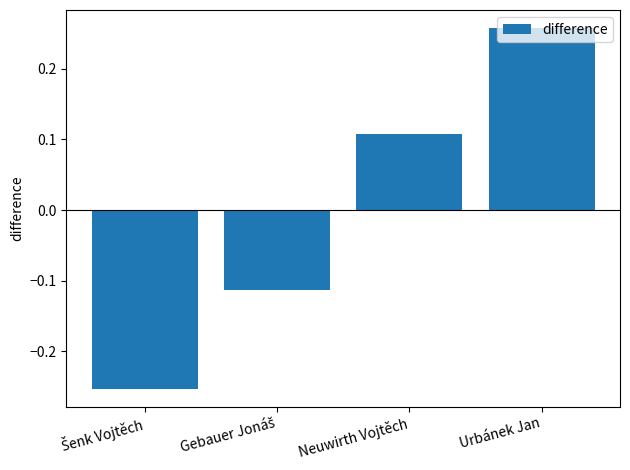

How many data points are above 0?

2